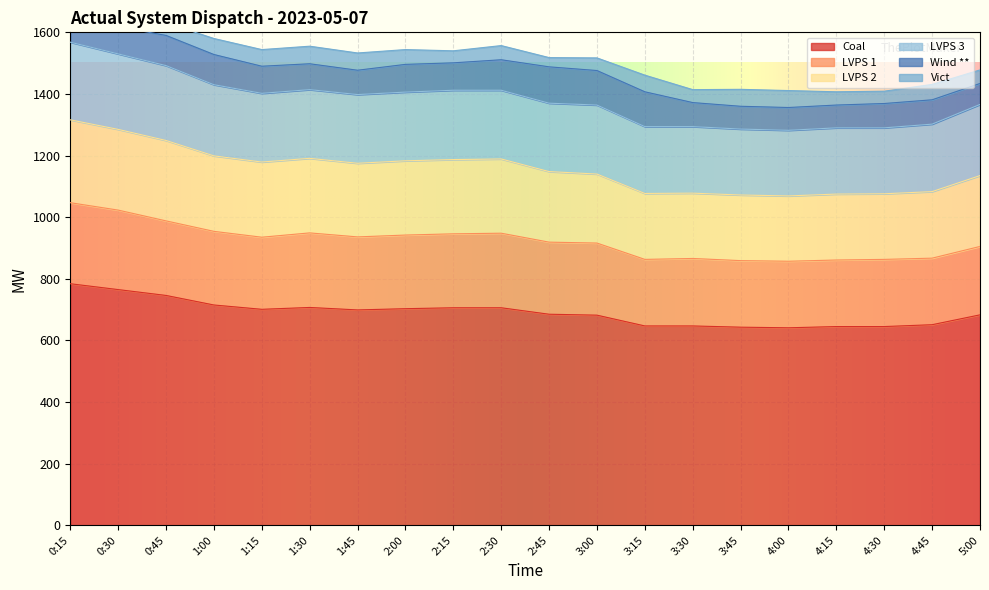

The Coal series shows 703 at 2:00. True or false?

True